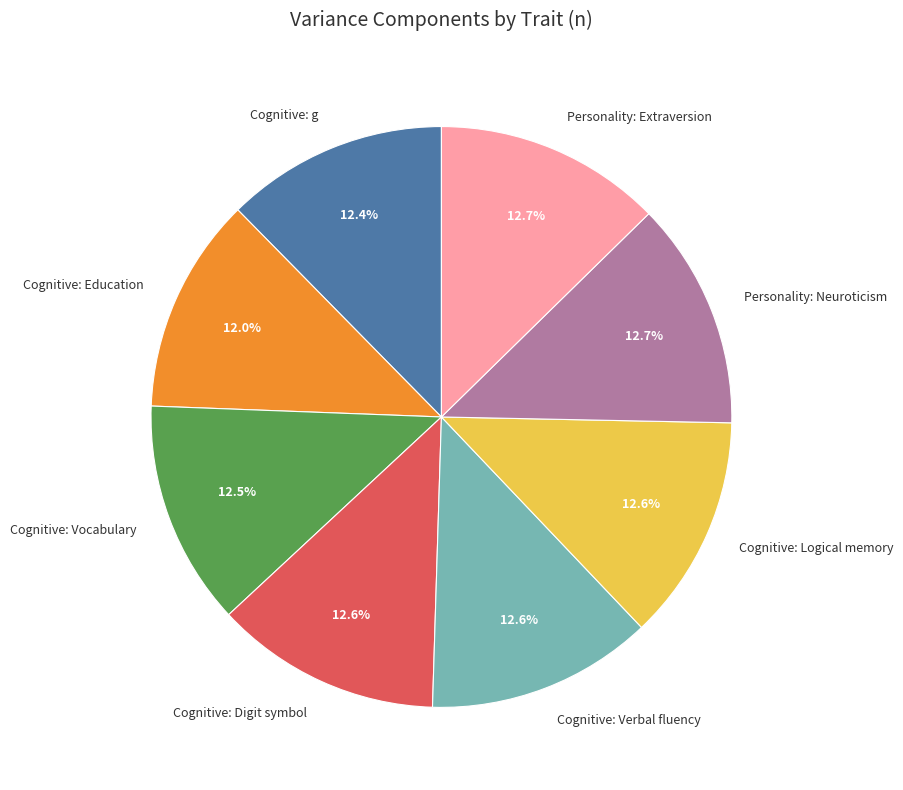

The Personality: Neuroticism slice represents 20% of the pie. True or false?

False